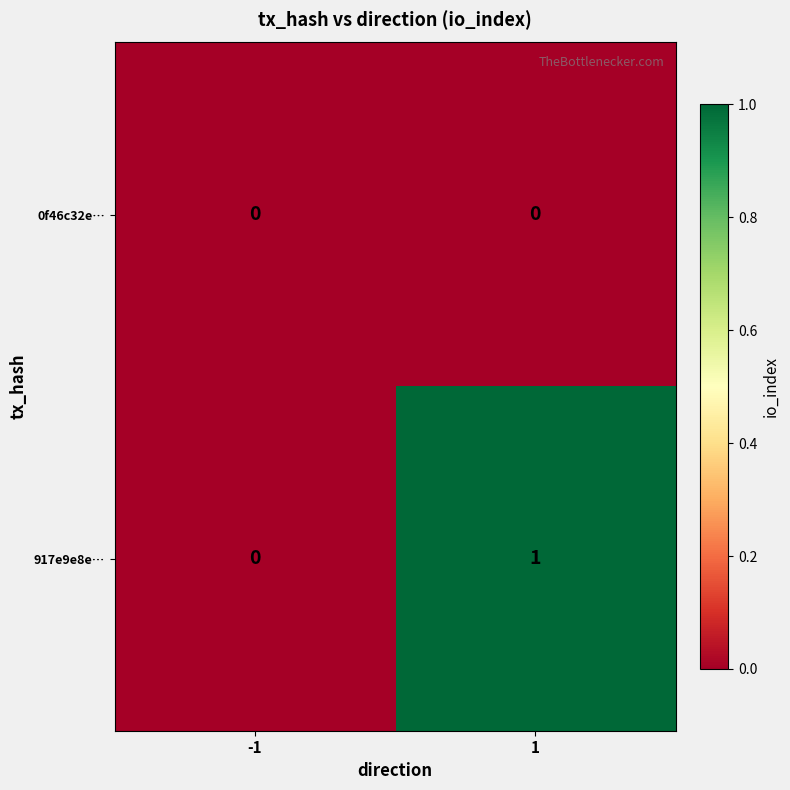

Reading right to left, transcribe all the data shown in this chart.

0f46c32e…: 0	0
917e9e8e…: 1	0